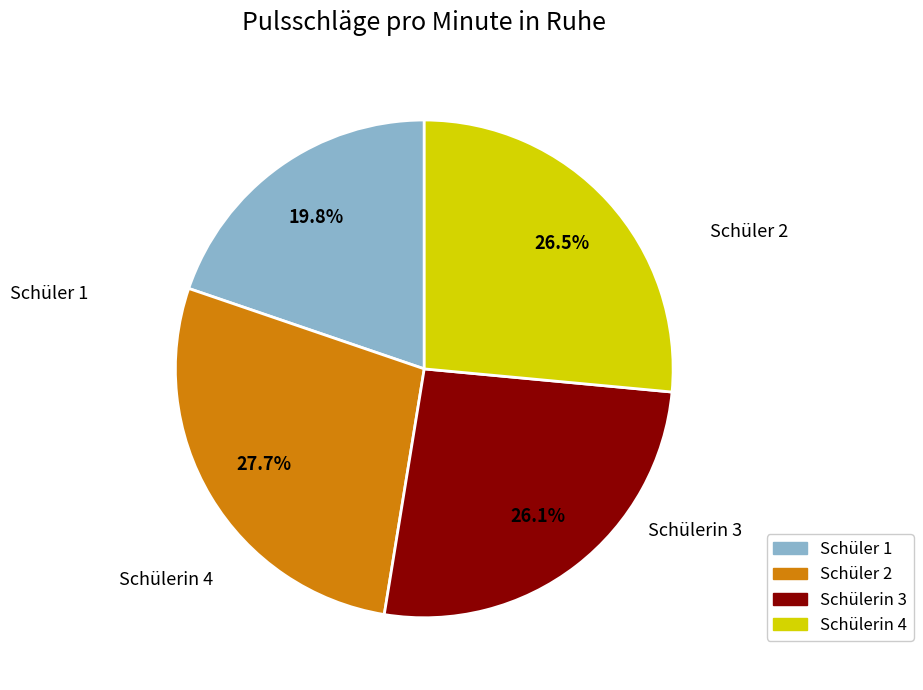

Count the number of slices in the pie.

4